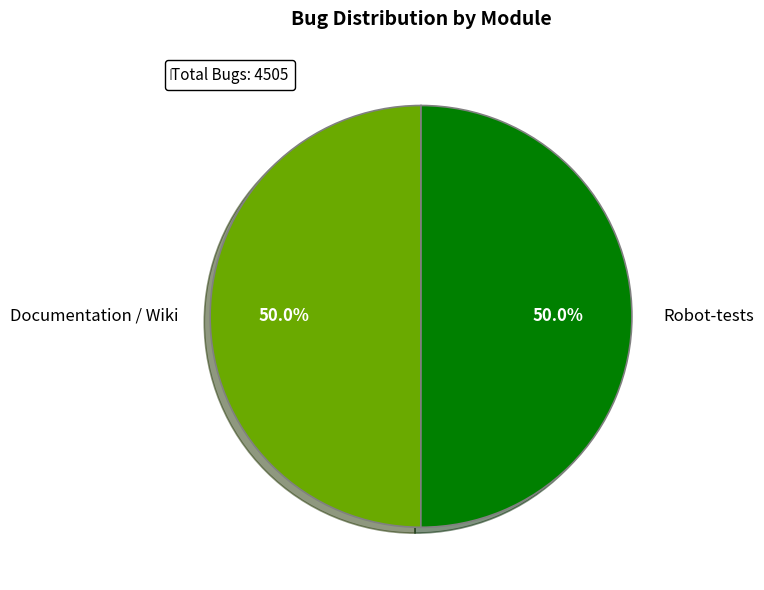

Is the sum of Documentation / Wiki and Robot-tests greater than half?

Yes